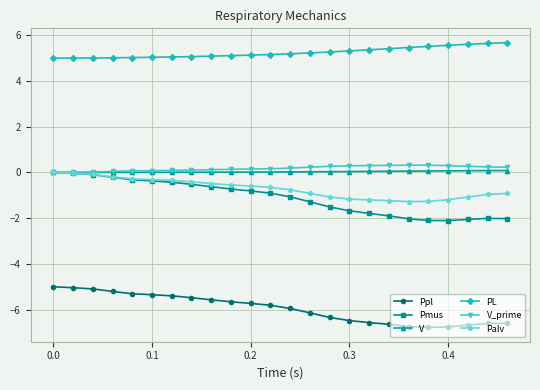

What is the value of the PL point at the 7th from the left?

5.1